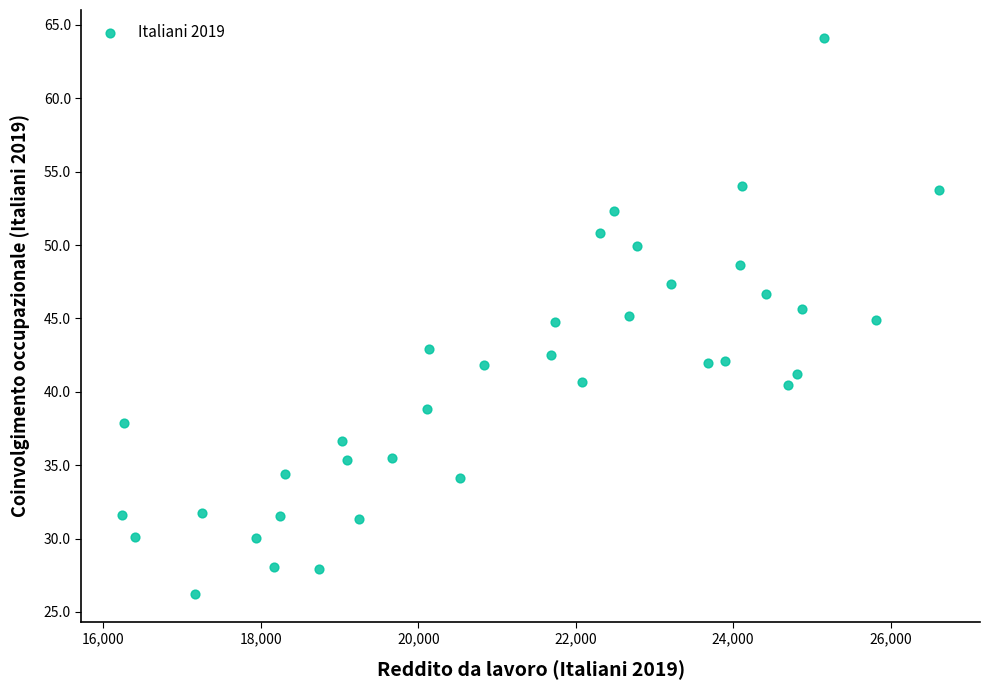

What is the range of Y values (max minus min)?

37.9